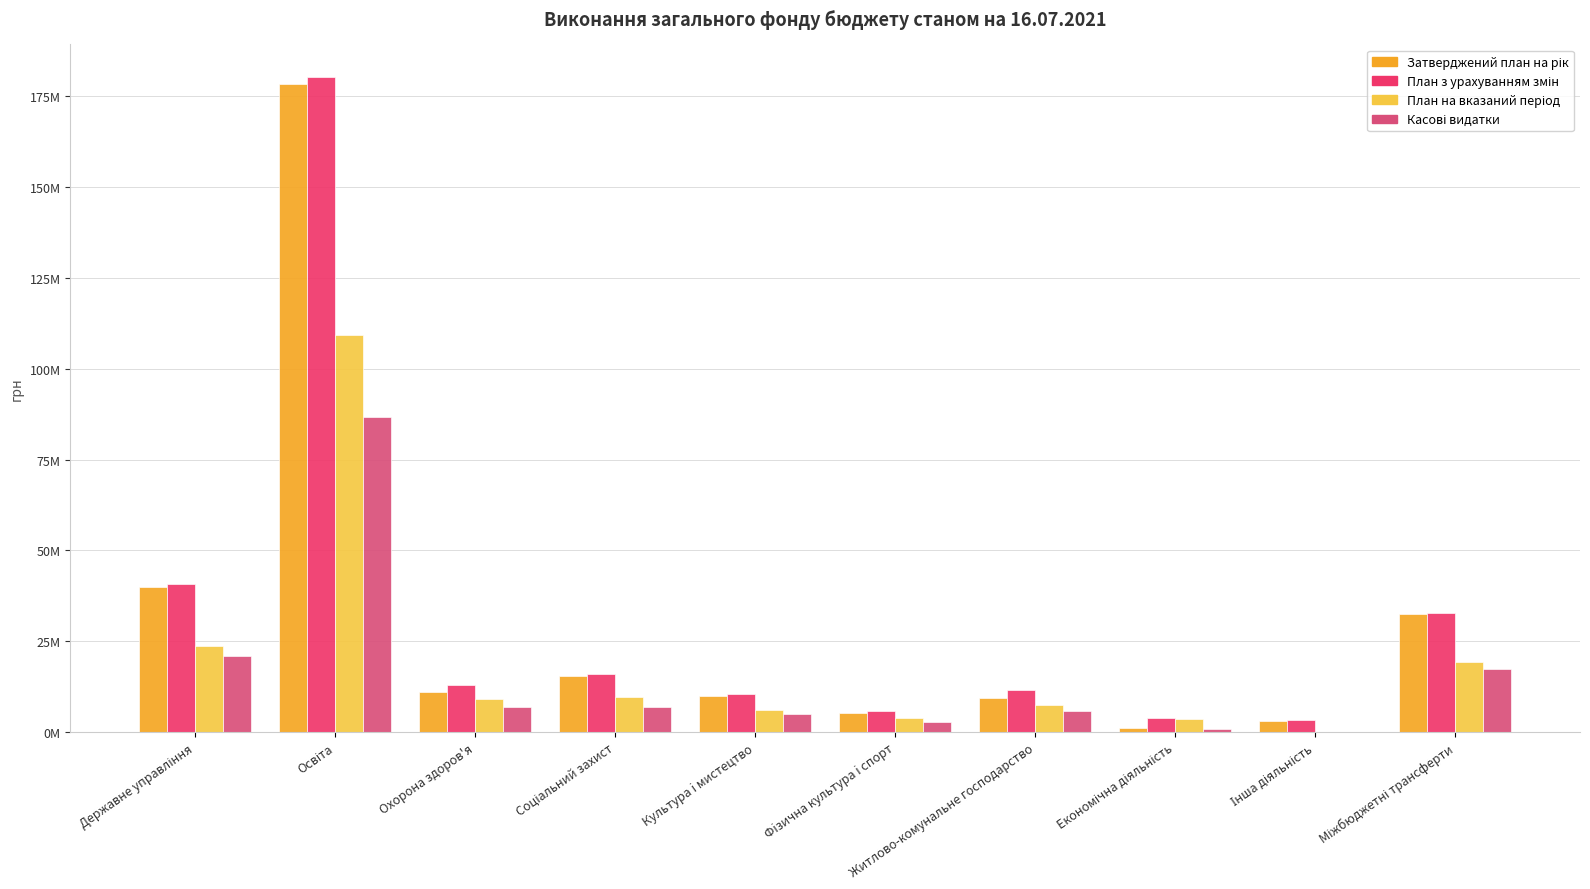

What is the maximum value for Касові видатки?

86699840.5